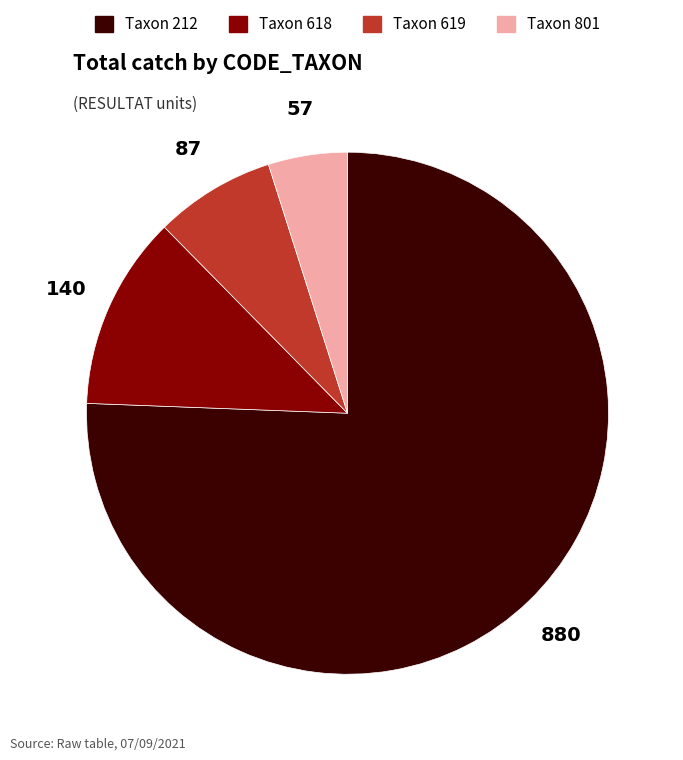

Is there a majority slice in this chart?

Yes